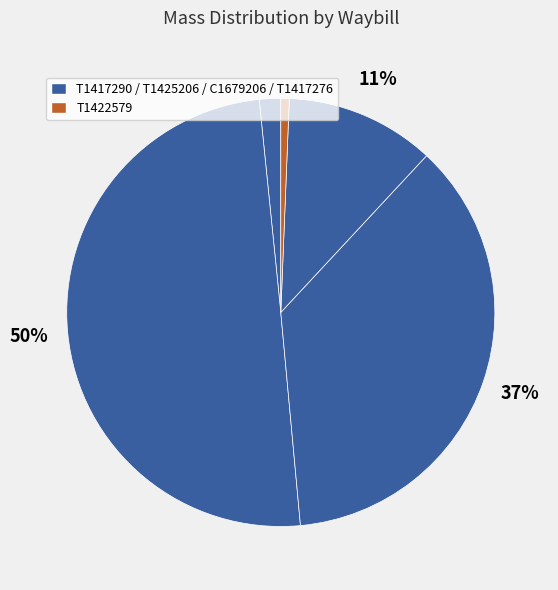

How many slices are in this pie chart?

5